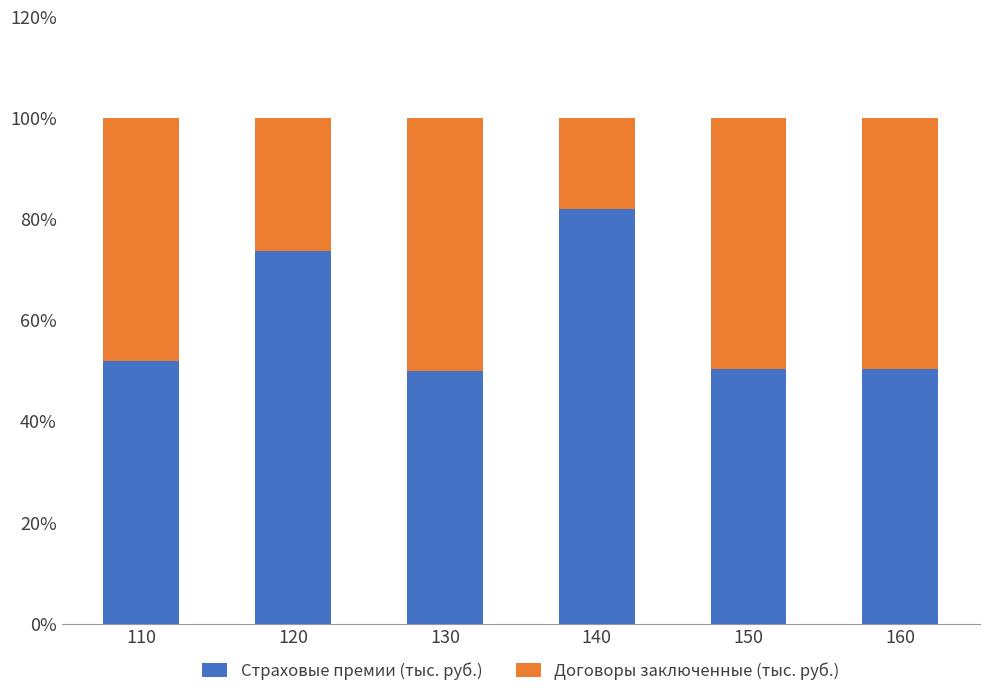

What is the value of the Страховые премии (тыс. руб.) bar at the 3rd from the left?

50.0